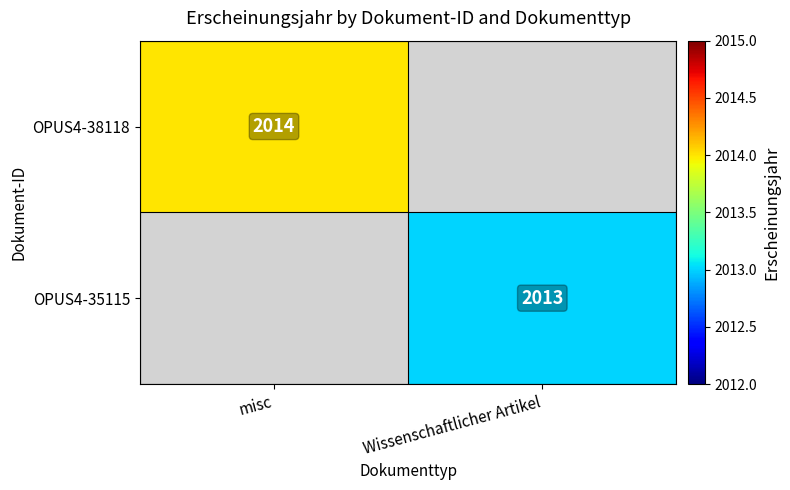

How many data points does each series have?

2